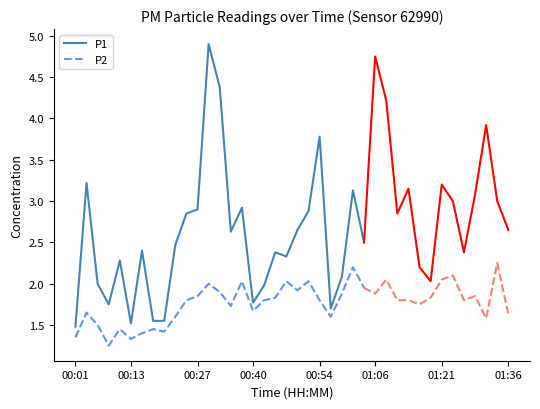

True or false: P2 and P1 cross at least once.

False